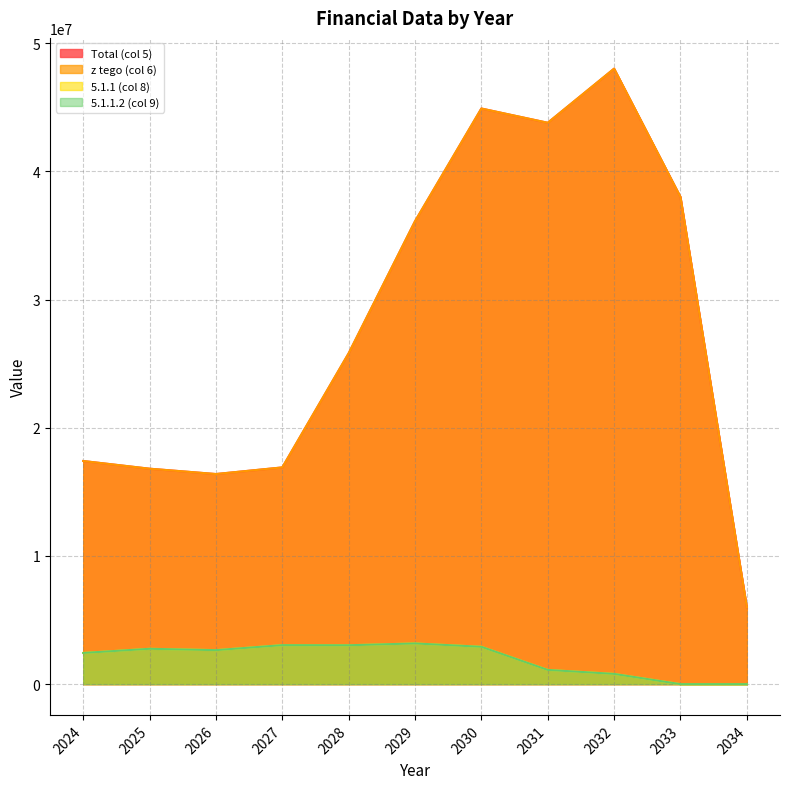

Which series changed the most between 2025 and 2034?

Total (col 5)